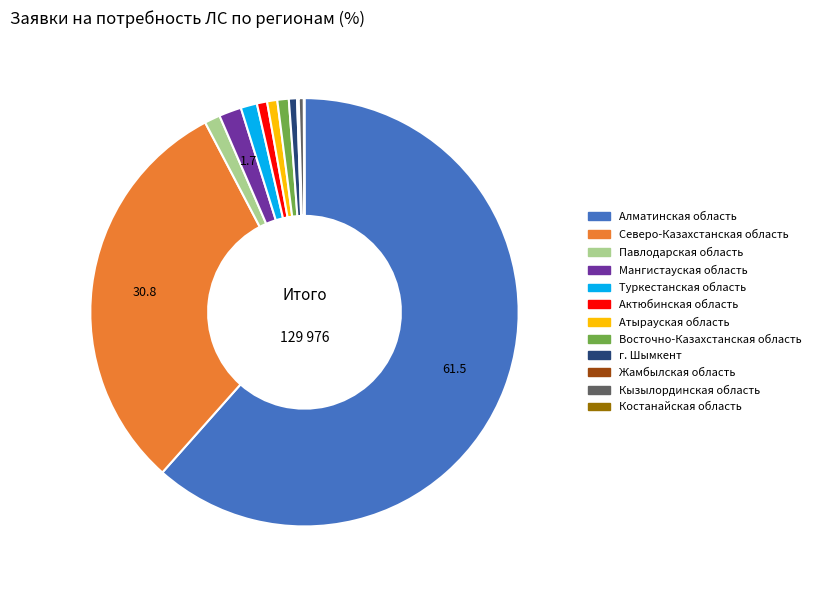

What is the ratio of the value at Мангистауская область to the value at Туркестанская область?

1.4